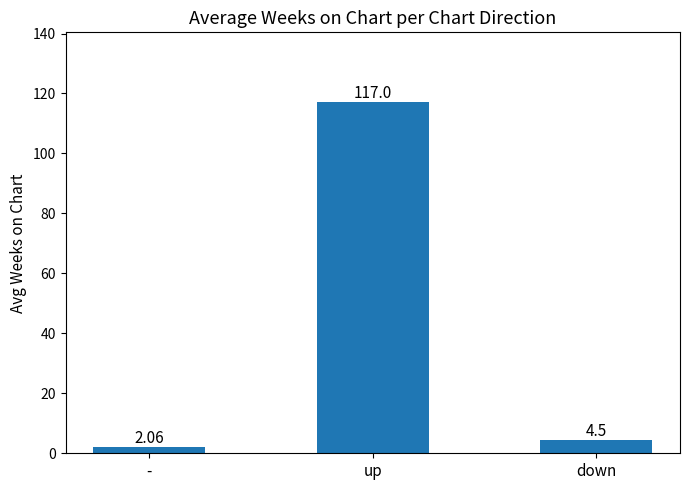

What is the label of the 1st bar from the left?

-